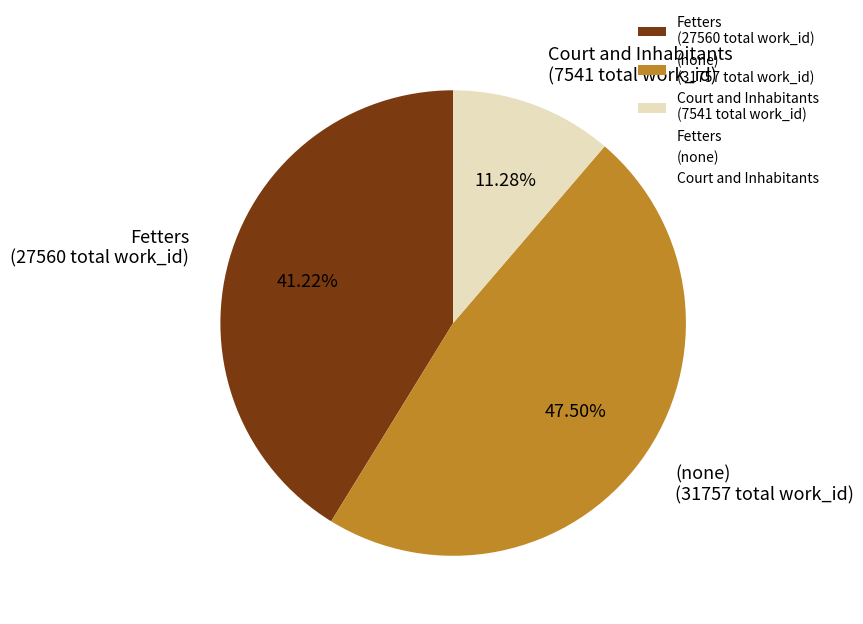

How many slices are in this pie chart?

3